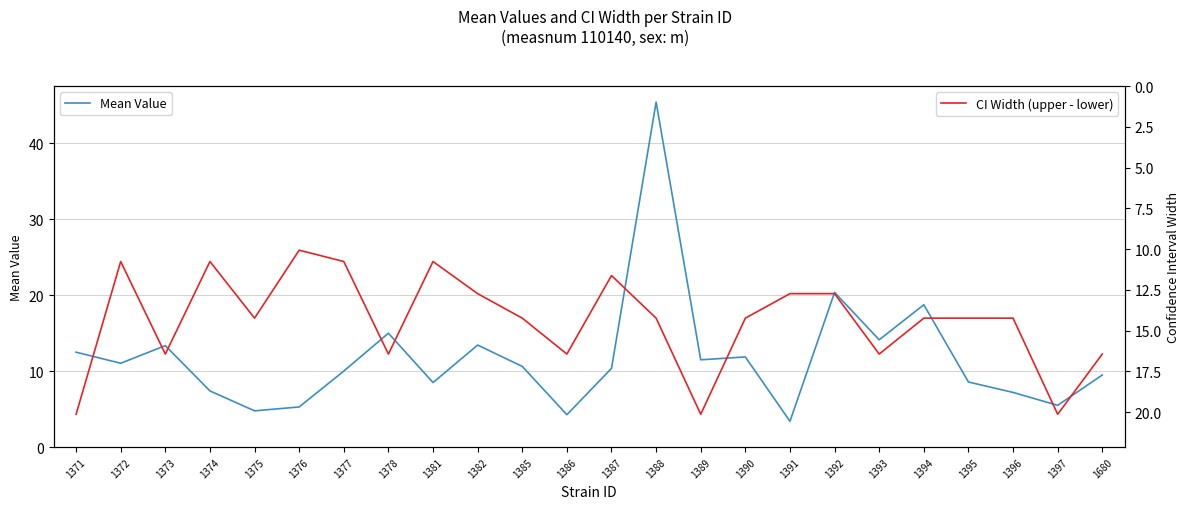

Which category has the lowest value across all series?

1391